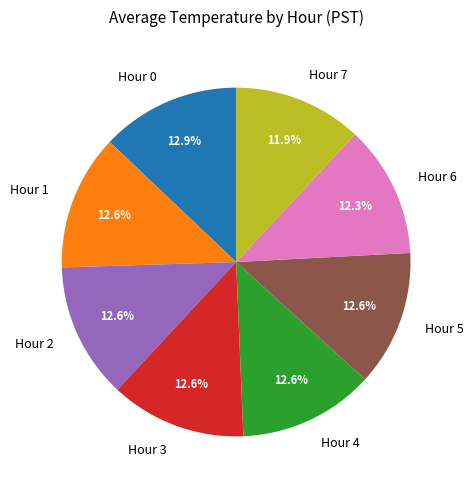

True or false: Hour 2 accounts for 18% of the total.

False